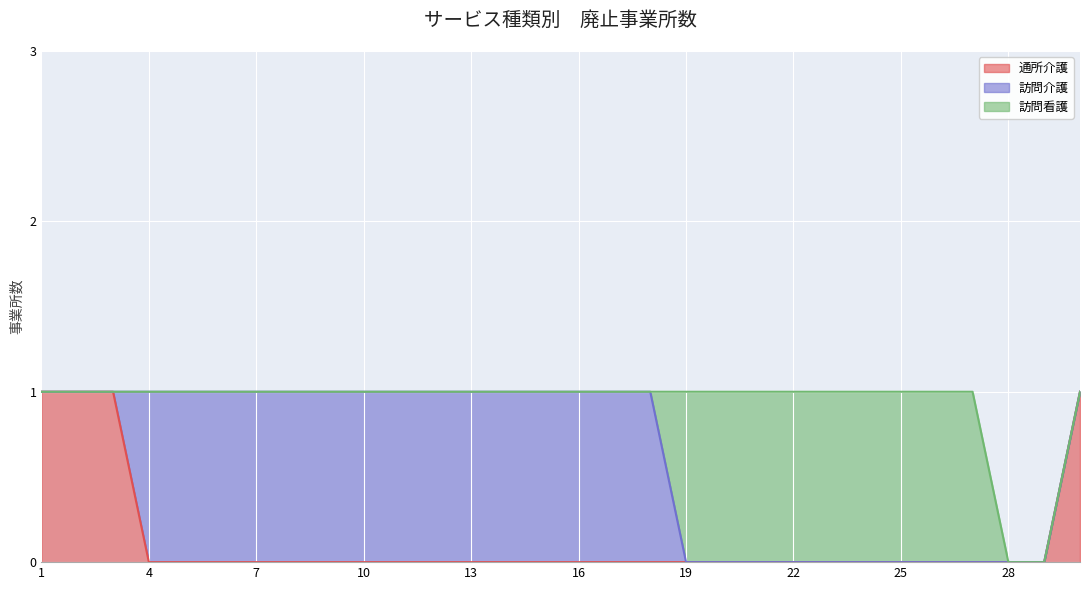

What are all the series names shown in the legend?

通所介護, 訪問介護, 訪問看護